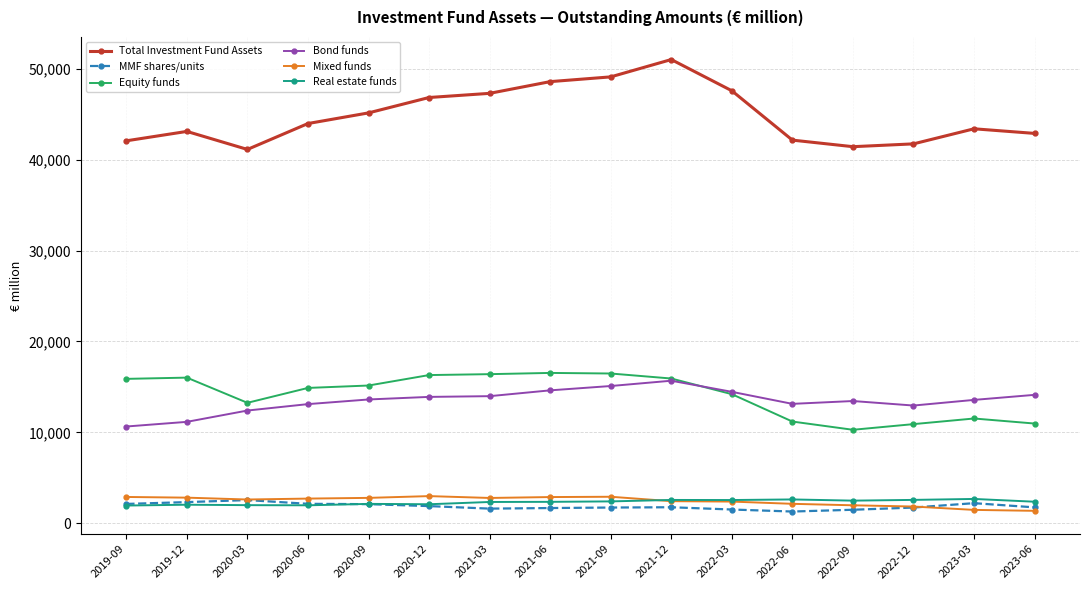

Which series has the widest spread of values?

Total Investment Fund Assets